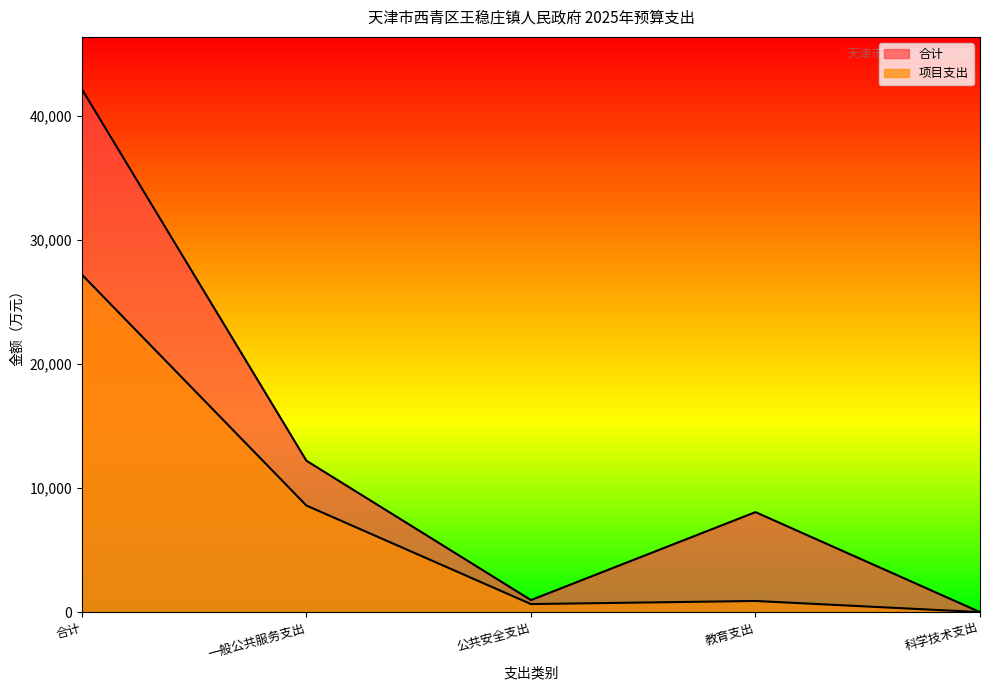

Reading left to right, what are all the values shown in this chart?

合计: 42175.3	12219.0	984.7	8076.2	15.0
项目支出: 27222.9	8606.1	662.1	911.6	15.0